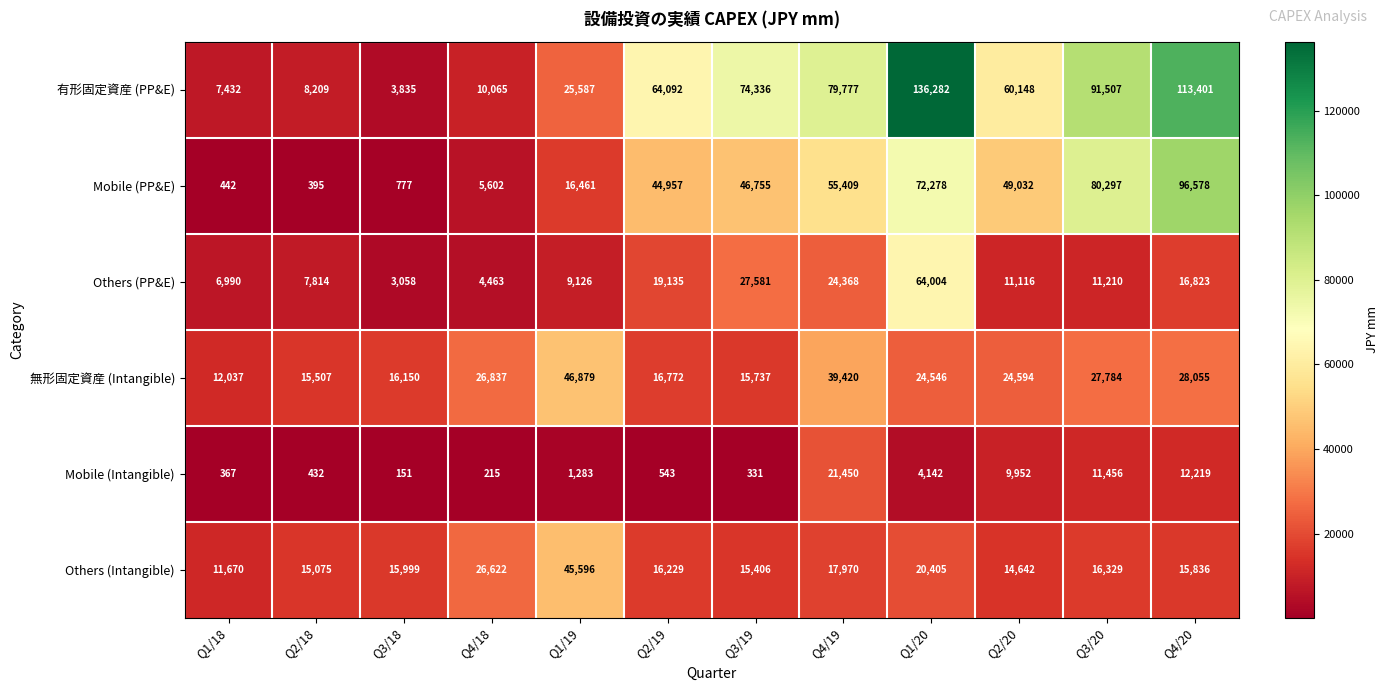

Which series has the widest spread of values?

有形固定資産 (PP&E)